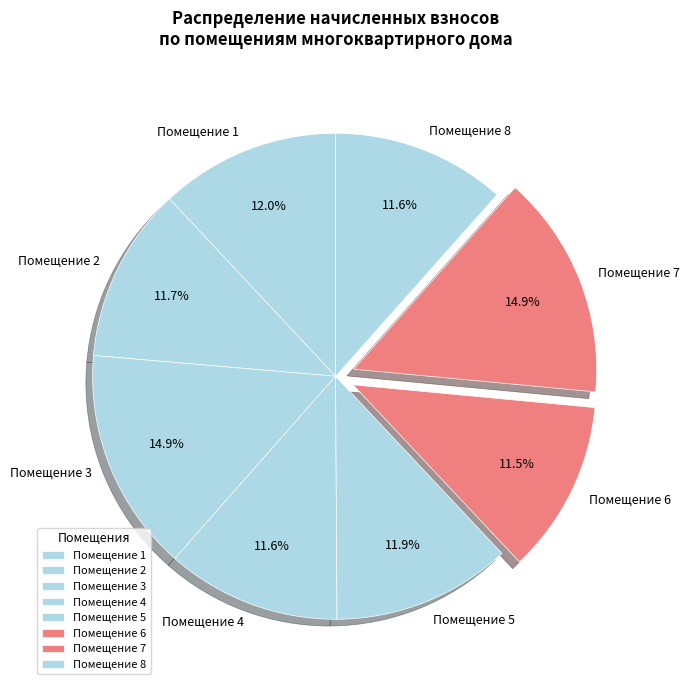

What is the ratio of the value at Помещение 8 to the value at Помещение 6?

1.0